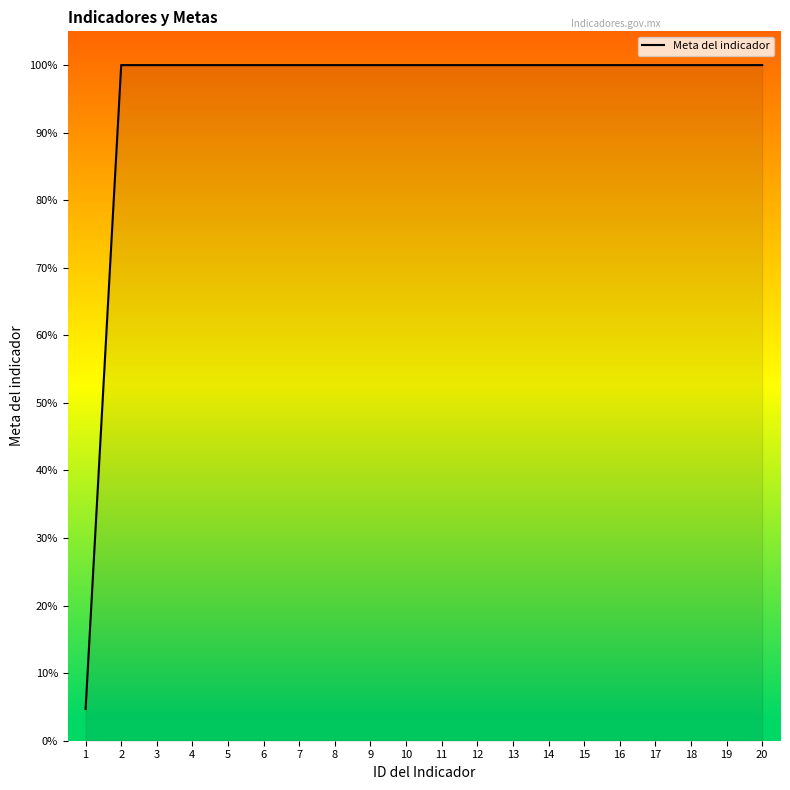

Is it true that the value at 17 is 100.0?

True